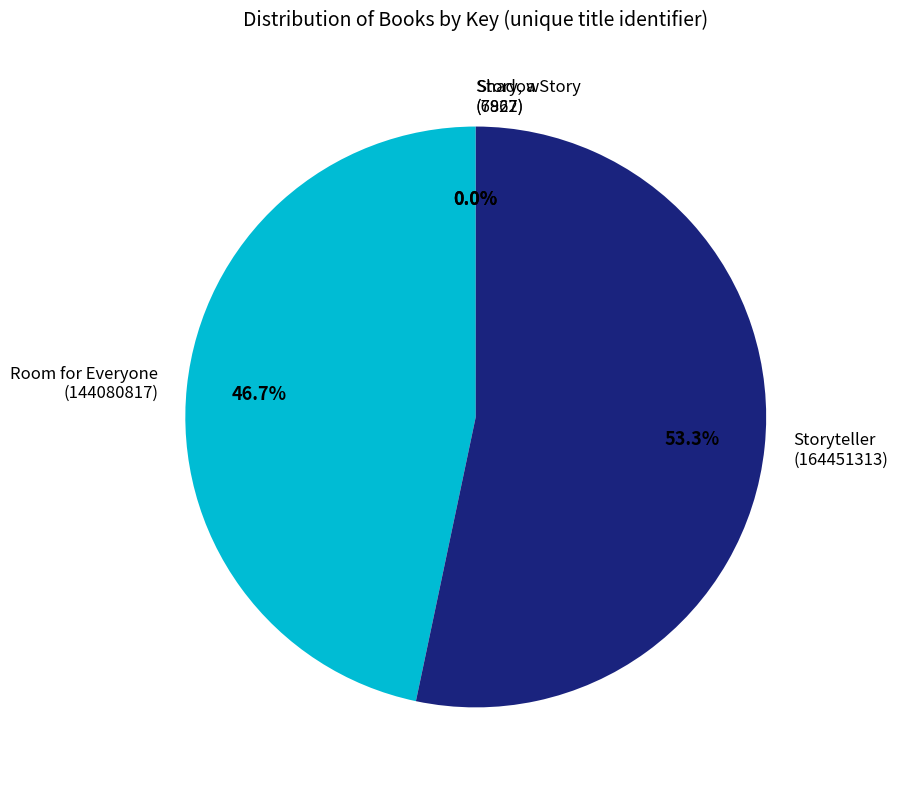

How much of the chart is everything except Storyteller (164451313)?

46.7%